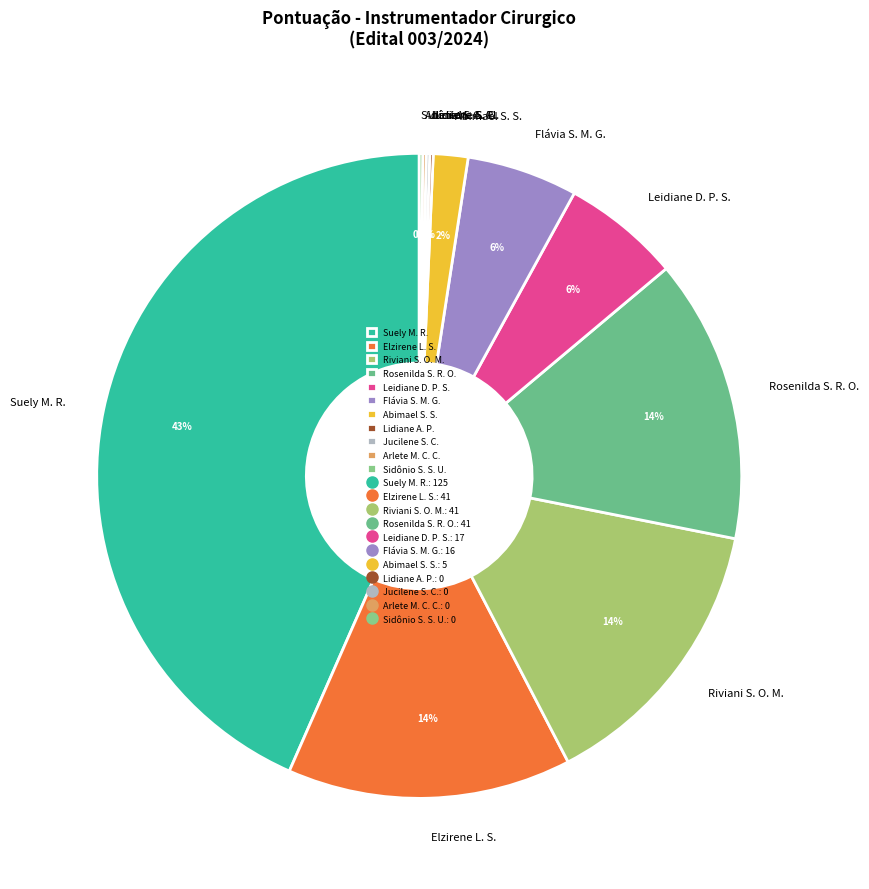

Is there a majority slice in this chart?

No